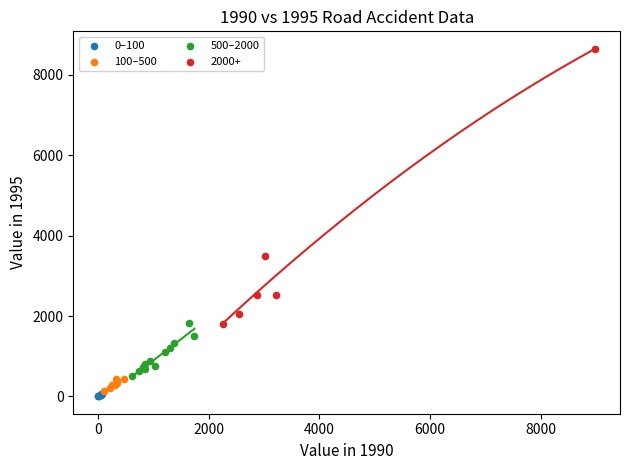

Which series has the largest Y range (max minus min)?

2000+